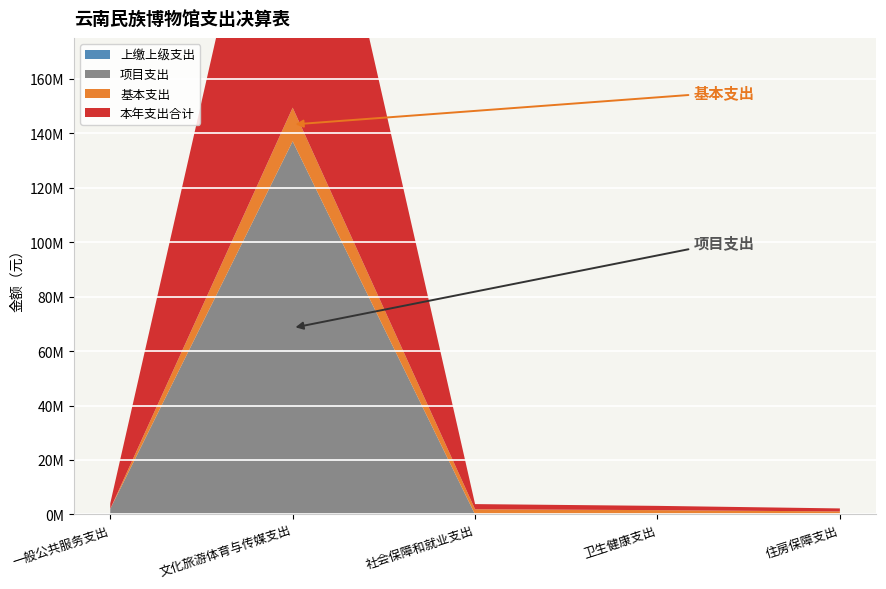

Reading right to left, extract all data points from this chart.

本年支出合计: 住房保障支出=1101659.9	卫生健康支出=1571037.4	社会保障和就业支出=1896869.9	文化旅游体育与传媒支出=149387663.8	一般公共服务支出=2026602.4
基本支出: 住房保障支出=1101659.9	卫生健康支出=1571037.4	社会保障和就业支出=1896869.9	文化旅游体育与传媒支出=12366868.0	一般公共服务支出=0.0
项目支出: 住房保障支出=0.0	卫生健康支出=0.0	社会保障和就业支出=0.0	文化旅游体育与传媒支出=137020795.9	一般公共服务支出=2026602.4
上缴上级支出: 住房保障支出=0.0	卫生健康支出=0.0	社会保障和就业支出=0.0	文化旅游体育与传媒支出=0.0	一般公共服务支出=0.0